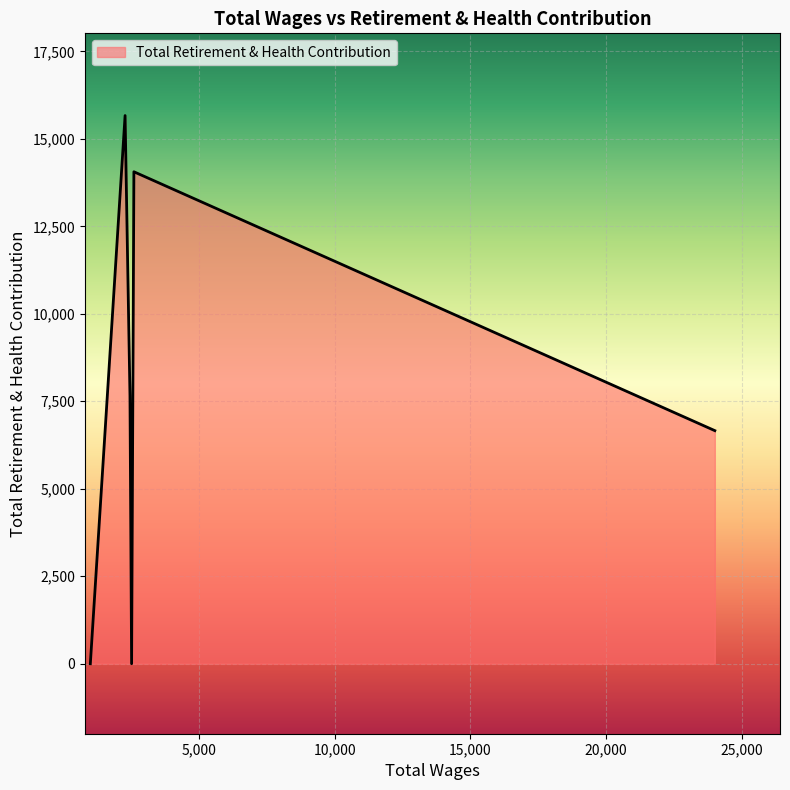

What is the greatest value displayed?

15665